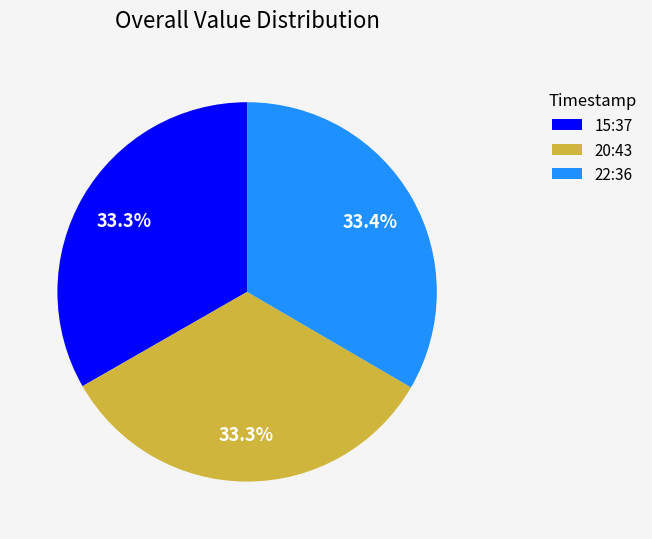

Does any single category account for the majority?

No